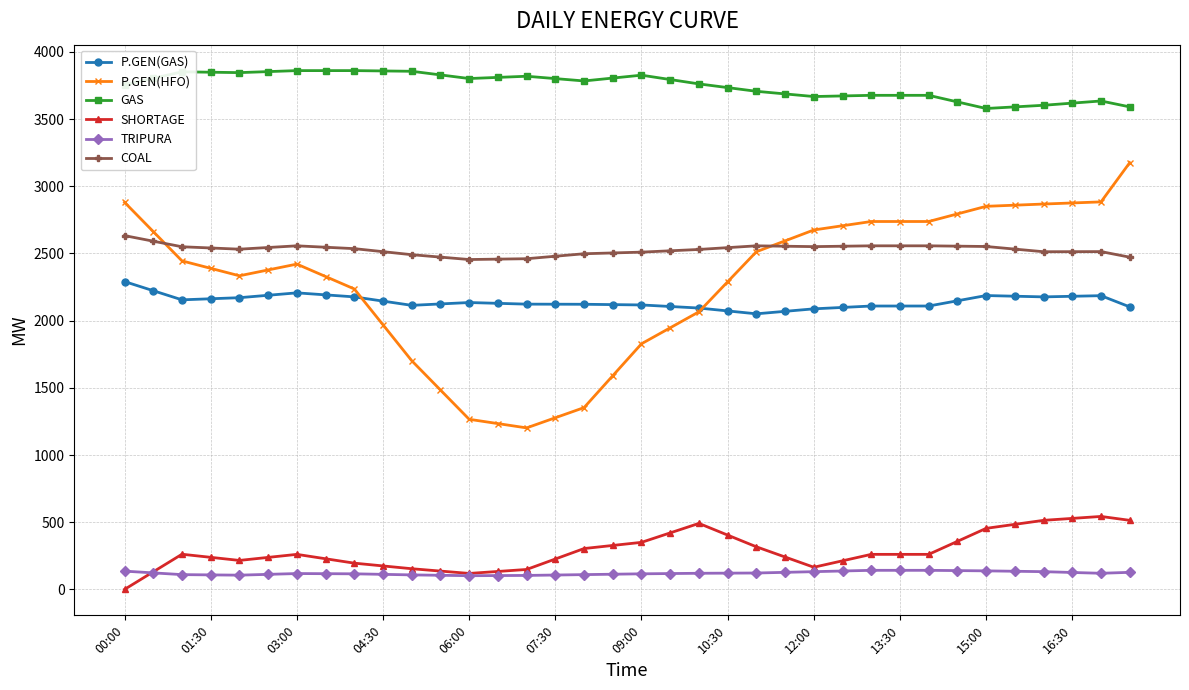

True or false: GAS has more than 0 interior local peaks.

True